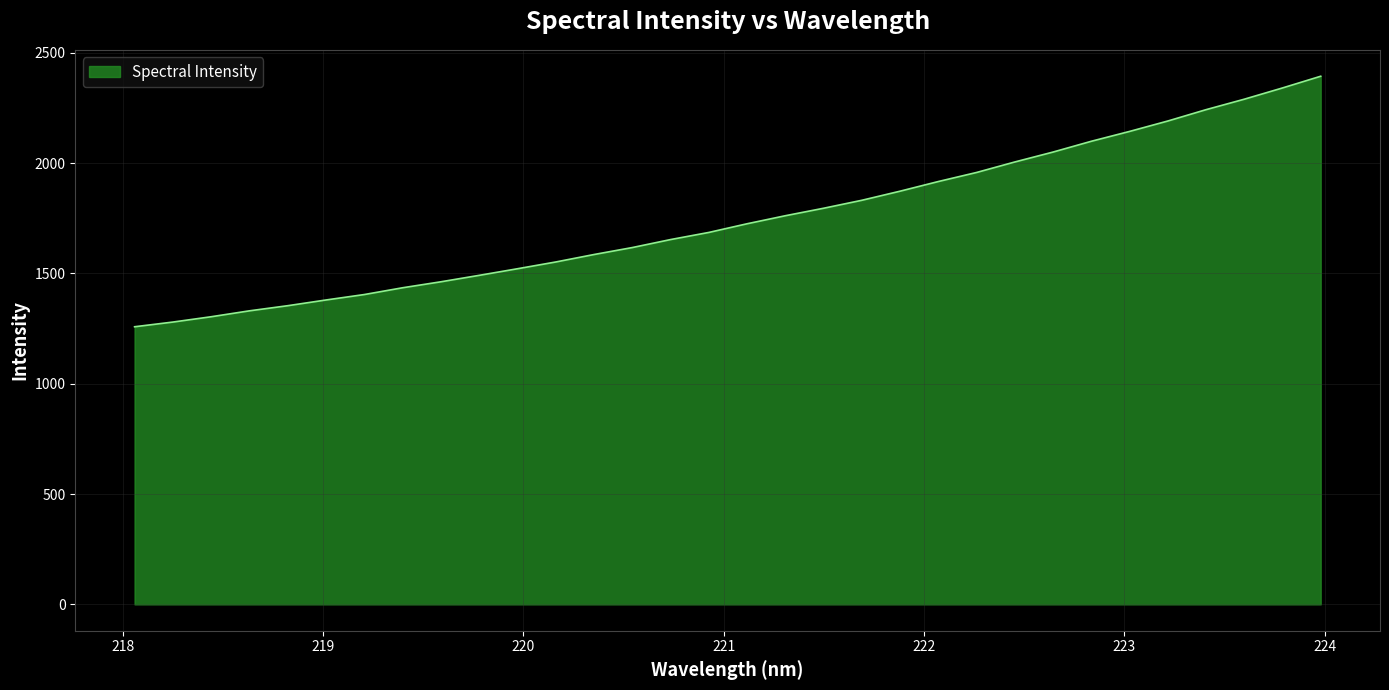

What is the greatest value displayed?

2394.0